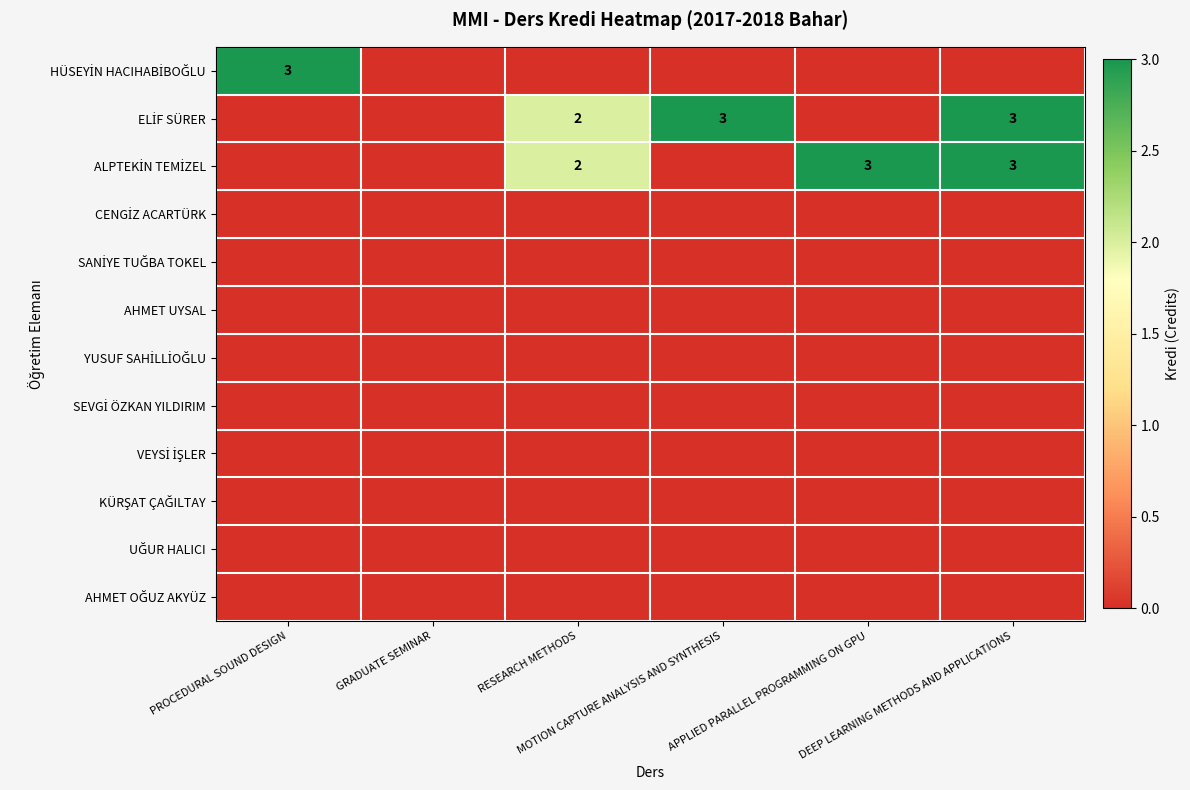

Between PROCEDURAL SOUND DESIGN and RESEARCH METHODS, which series saw the biggest shift?

HÜSEYİN HACIHABİBOĞLU